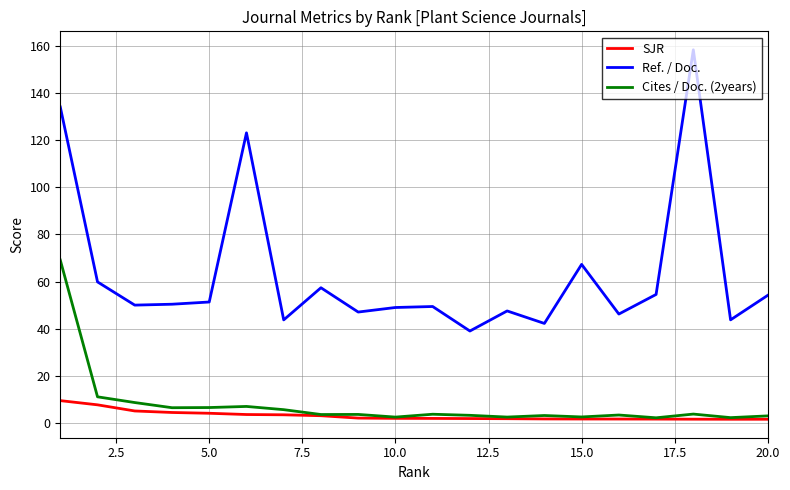

What is the highest value of the Ref. / Doc. series?

158.3